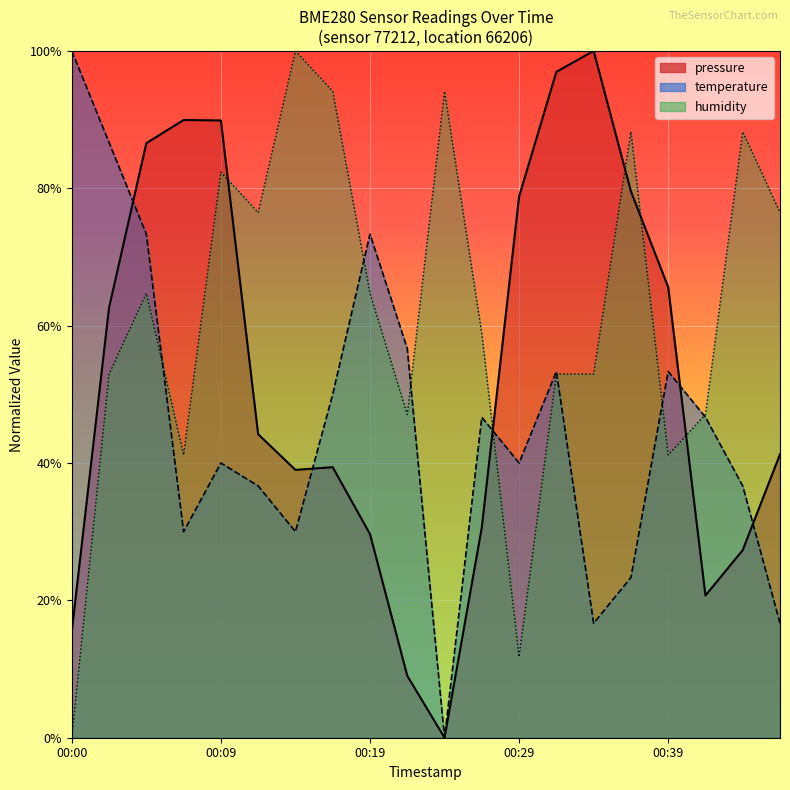

What is the spread (max minus min) of values at 00:24?

0.9